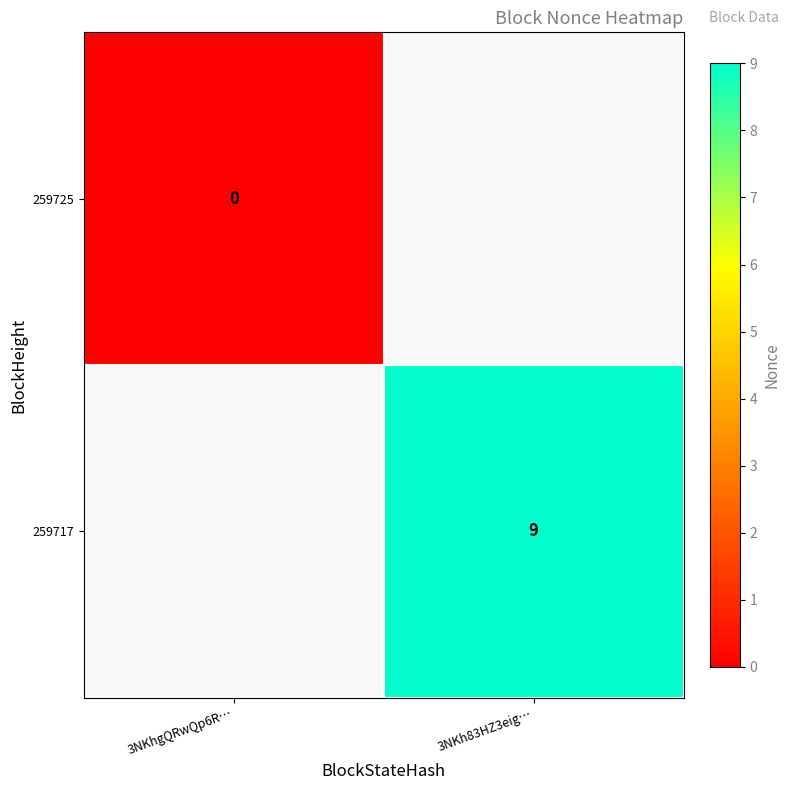

How many series are shown in this chart?

2